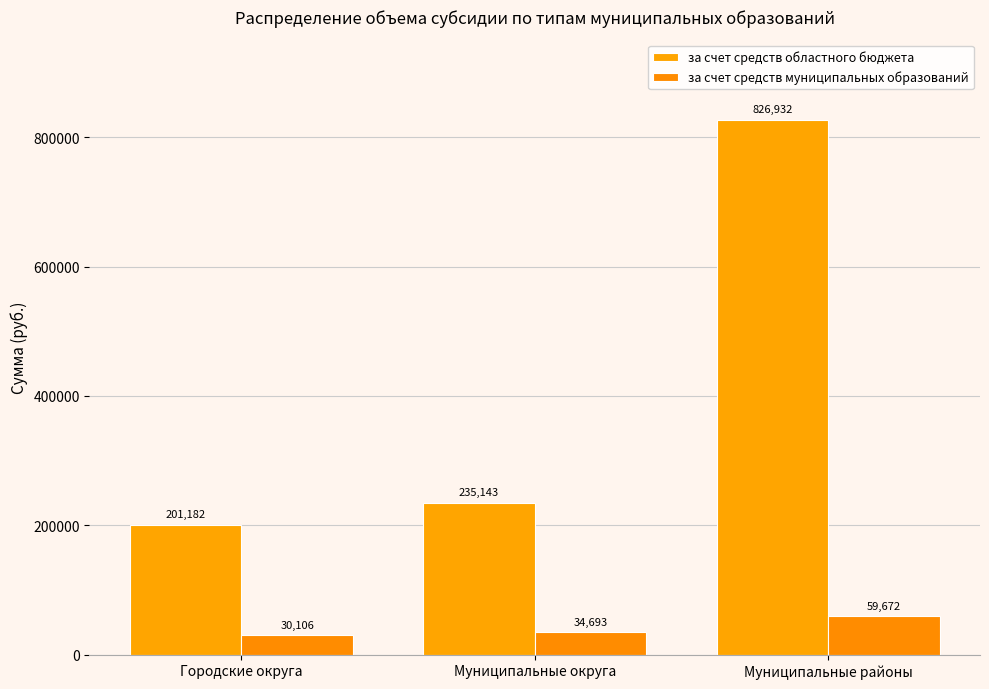

Does the chart contain any negative values?

No